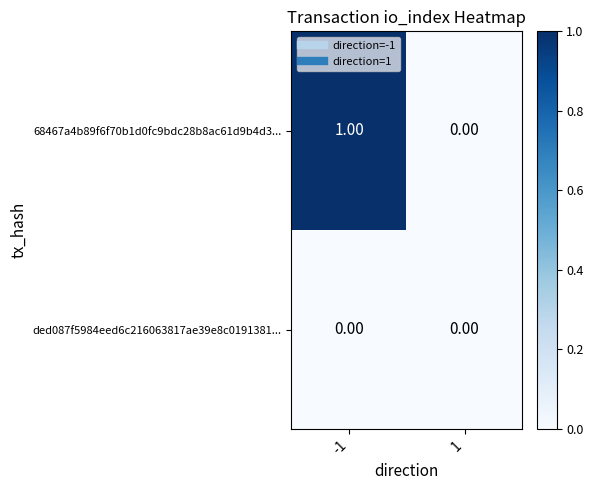

Is the value of 68467a4b89f6f70b1d0fc9bdc28b8ac61d9b4d3... at -1 greater than the value of ded087f5984eed6c216063817ae39e8c0191381... at 1?

Yes